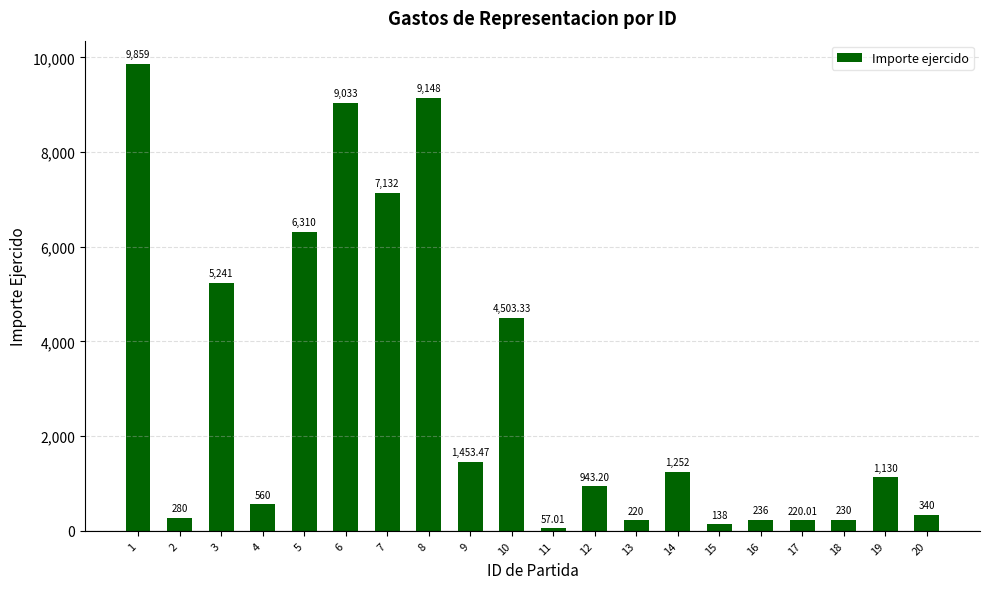

Is it true that the value at 6 is 2896.3?

False